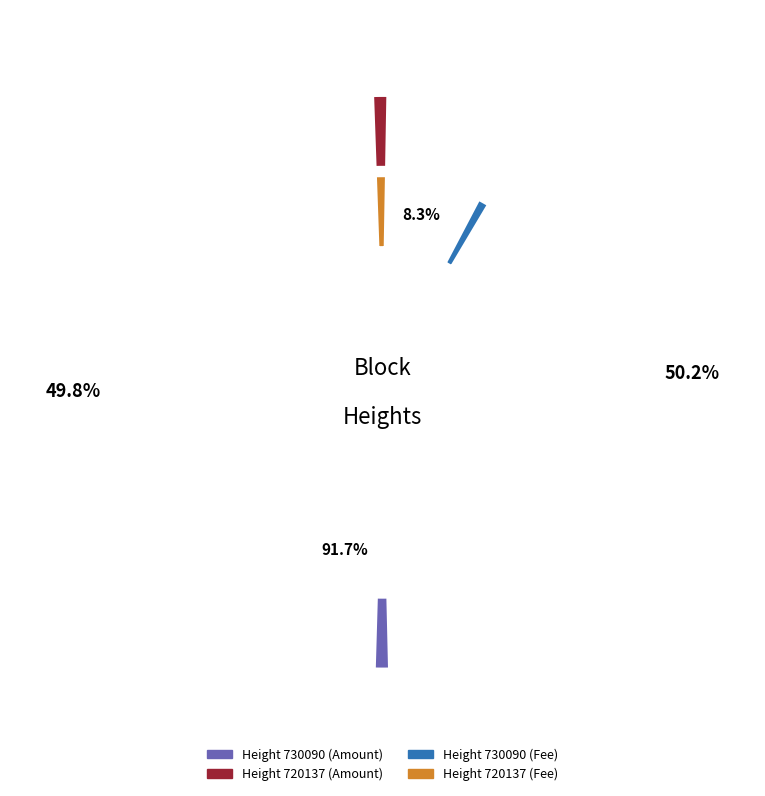

What is the change in value from 730090 to 720137?

+0.7